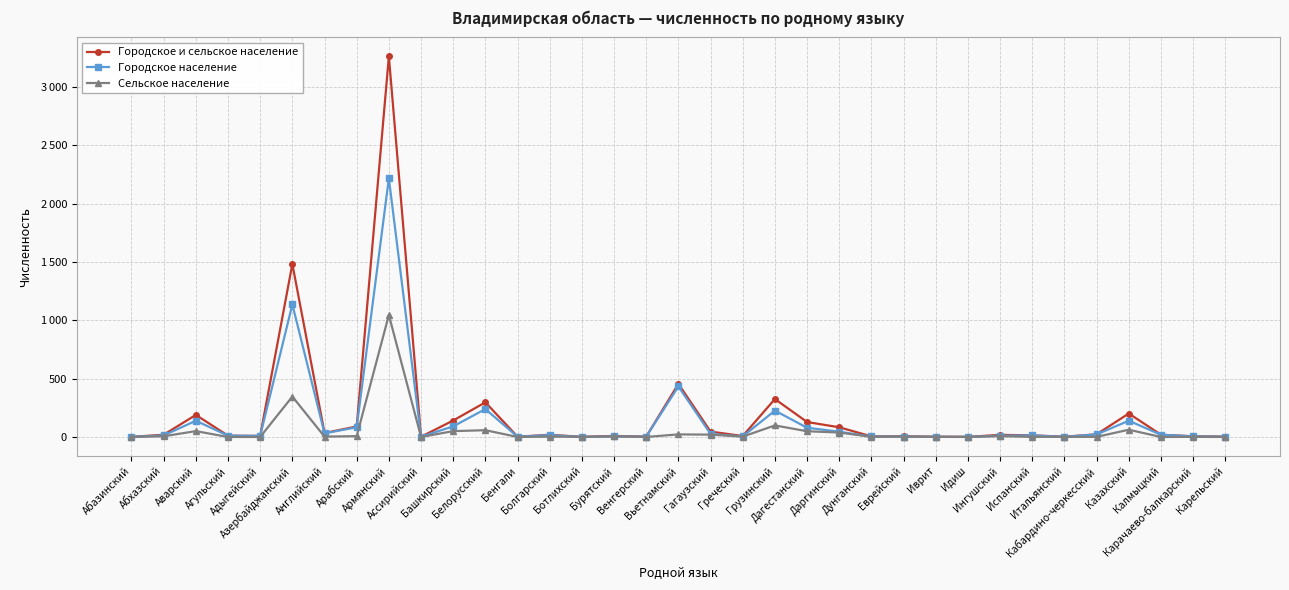

What are all the series names shown in the legend?

Городское и сельское население, Городское население, Сельское население